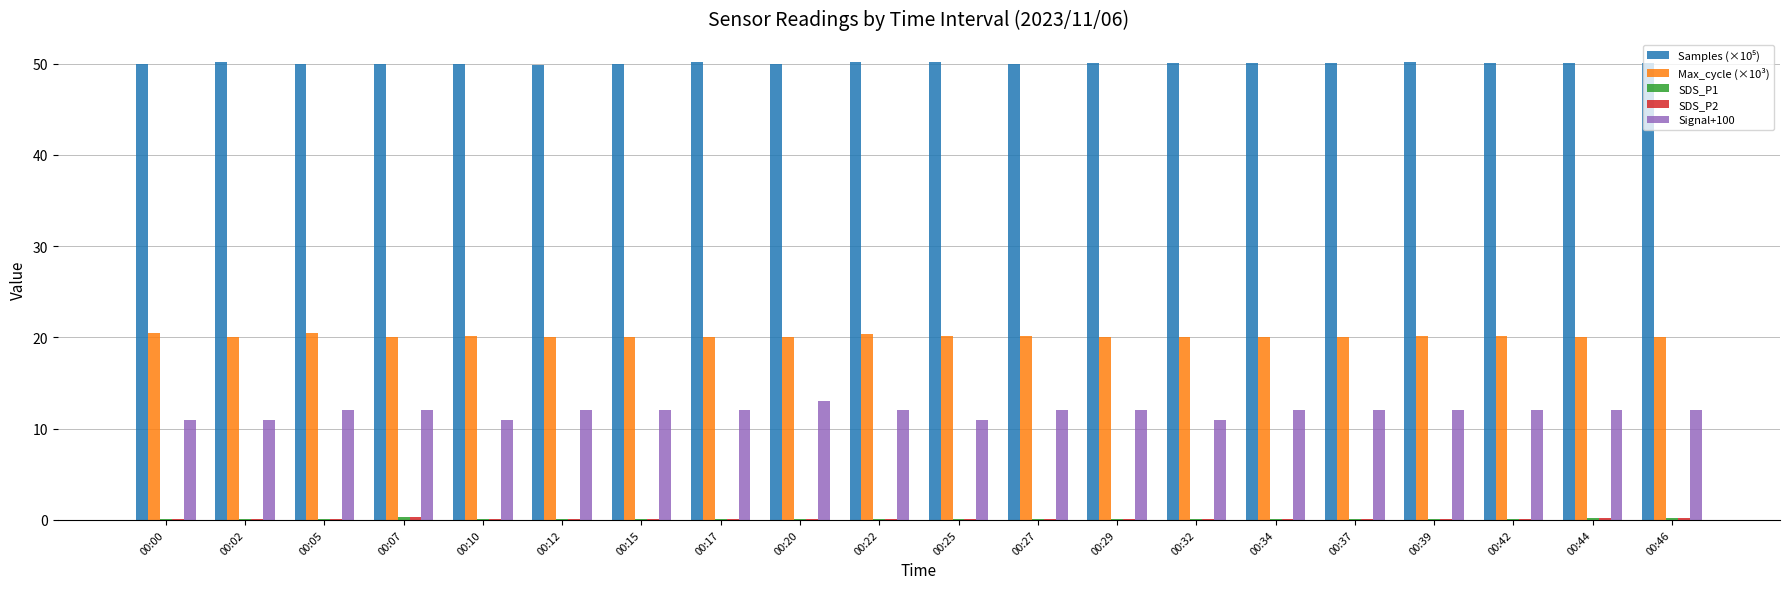

What is the maximum value shown in the chart?

50.2